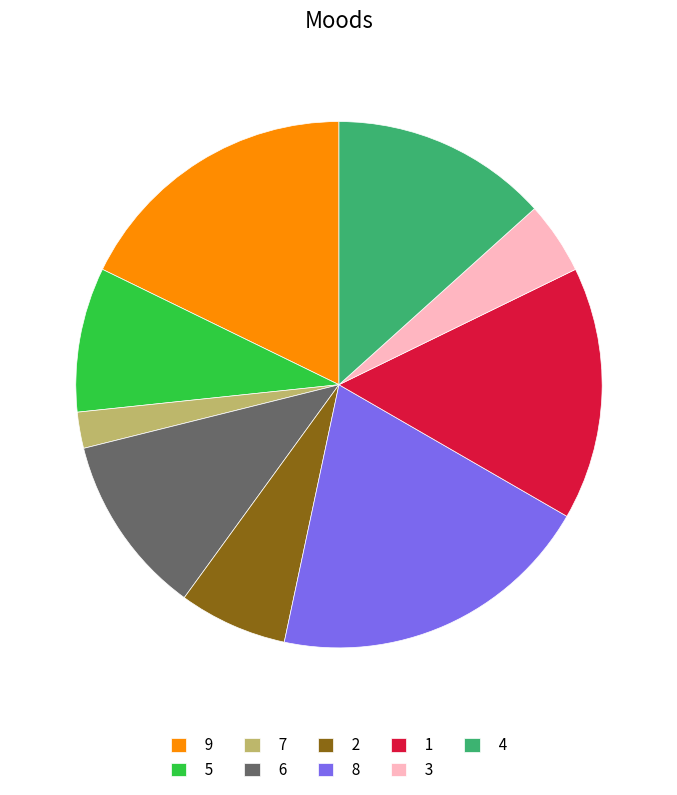

Rank the categories by value from lowest to highest.

7, 3, 2, 5, 6, 4, 1, 9, 8